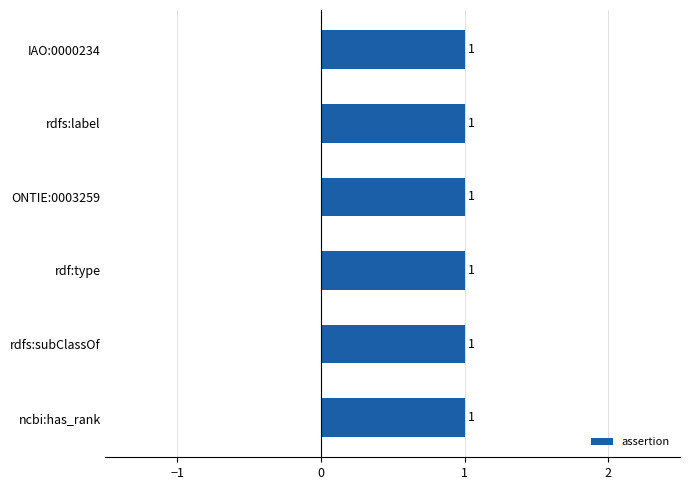

What is the label of the 3rd bar from the left?

rdf:type